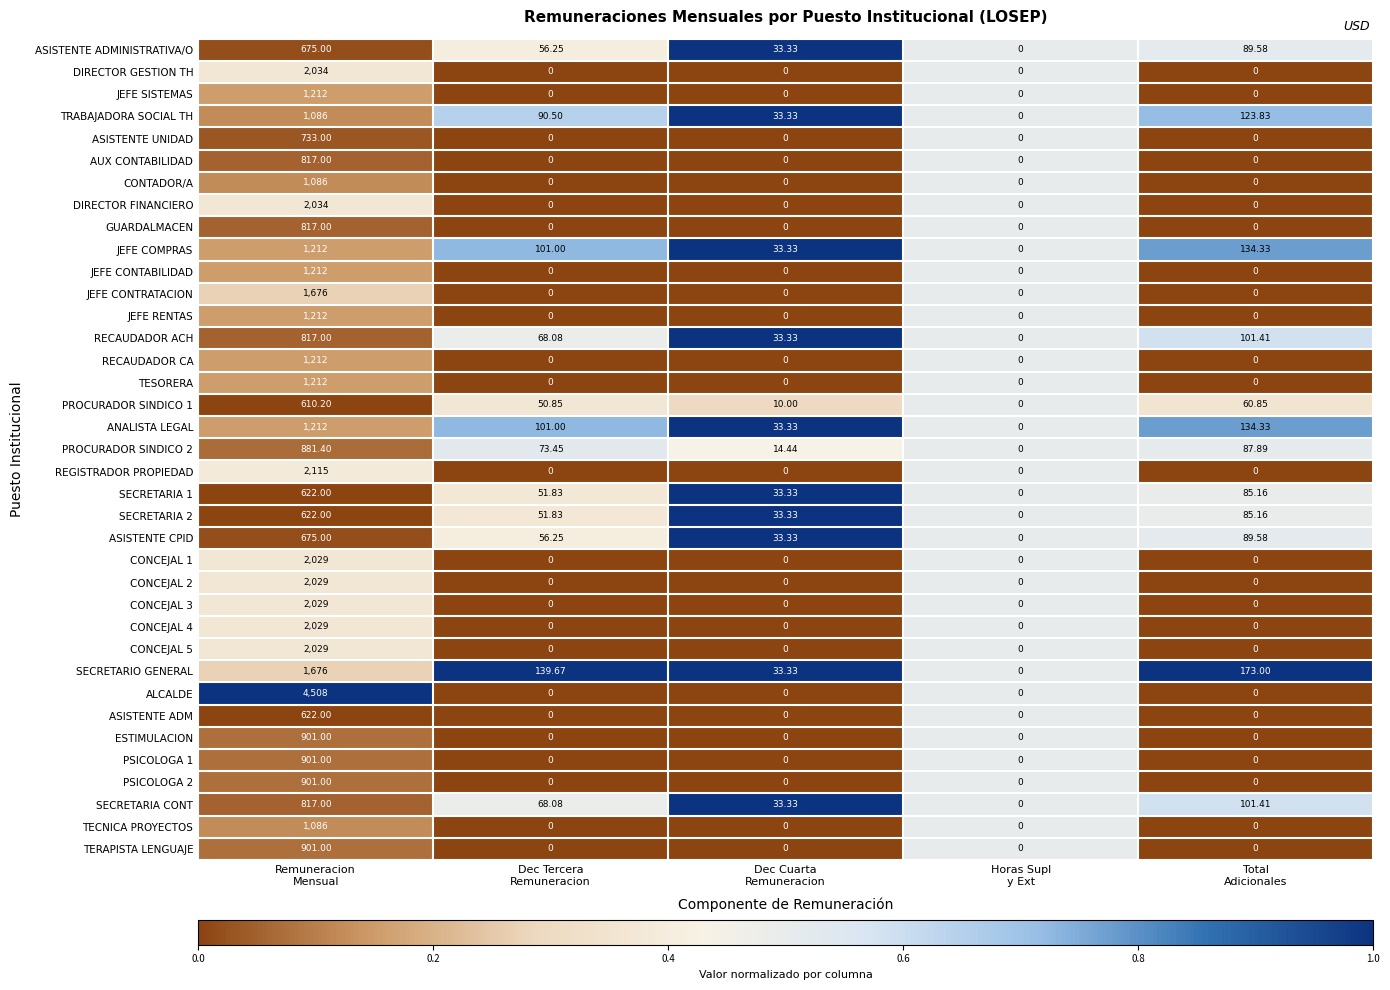

How many categories are shown in the chart?

5